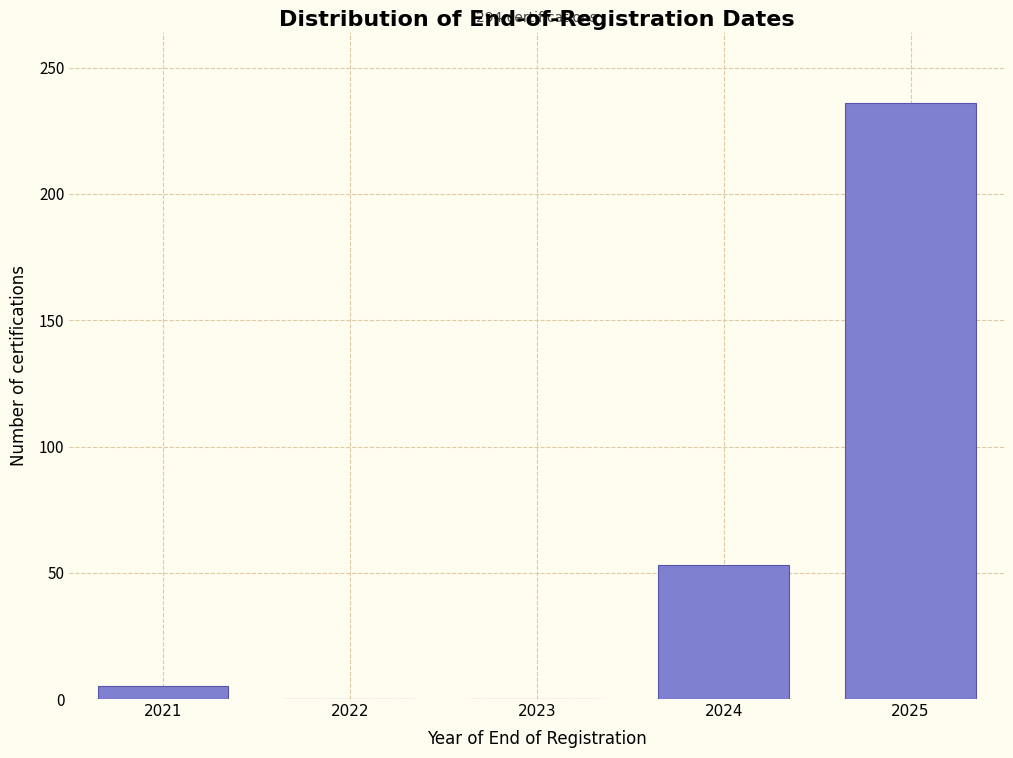

Reading left to right, what are all the values shown in this chart?

2021=5	2022=0	2023=0	2024=53	2025=236